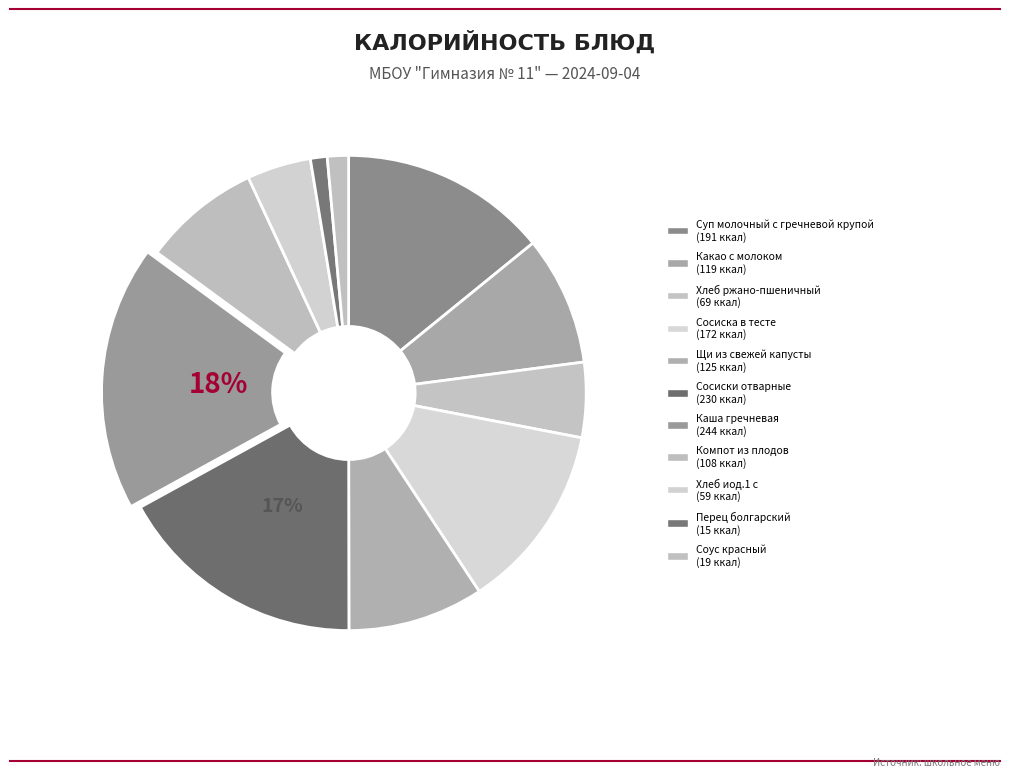

The Суп молочный с гречневой крупой slice represents 9% of the pie. True or false?

False